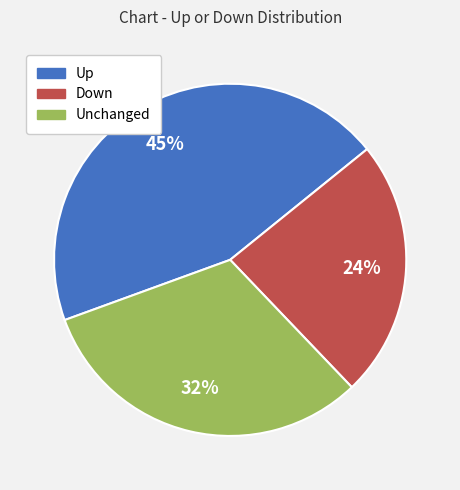

Does any single category account for the majority?

No